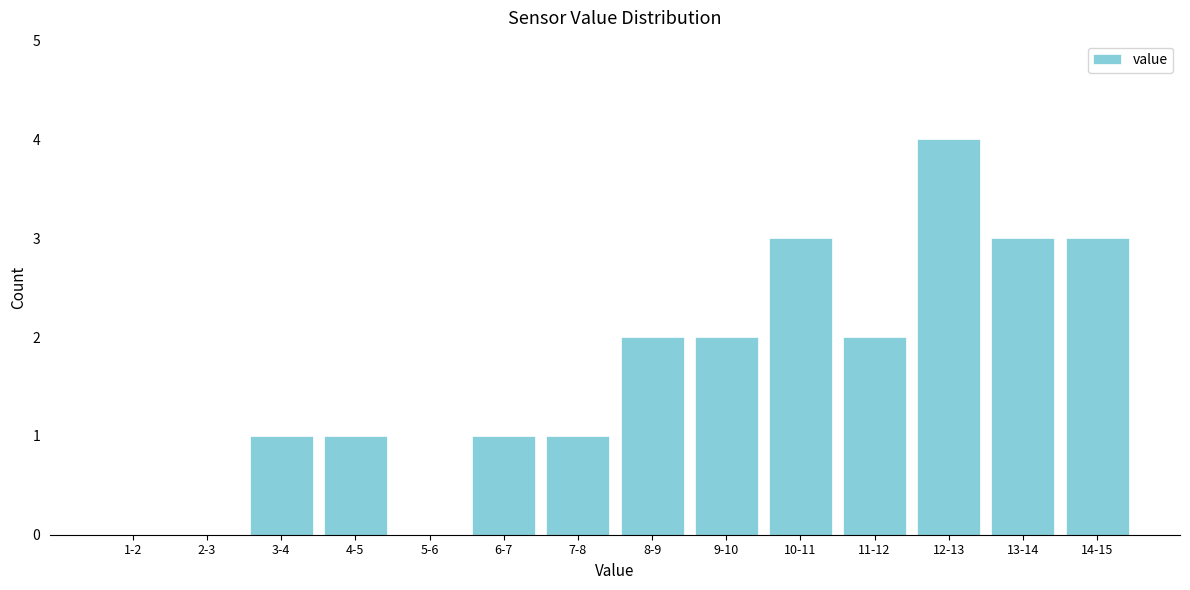

Reading right to left, extract all data points from this chart.

14-15=3	13-14=3	12-13=4	11-12=2	10-11=3	9-10=2	8-9=2	7-8=1	6-7=1	5-6=0	4-5=1	3-4=1	2-3=0	1-2=0